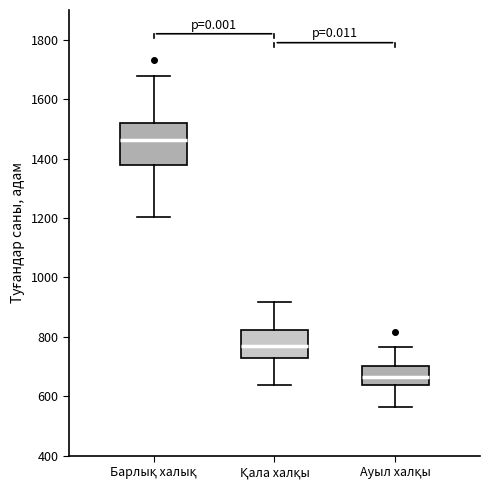

Where is the upper edge of the box for Қала халқы on the y-axis? The values are not printed on the chart, so give them approximately, as read against the axis.

820